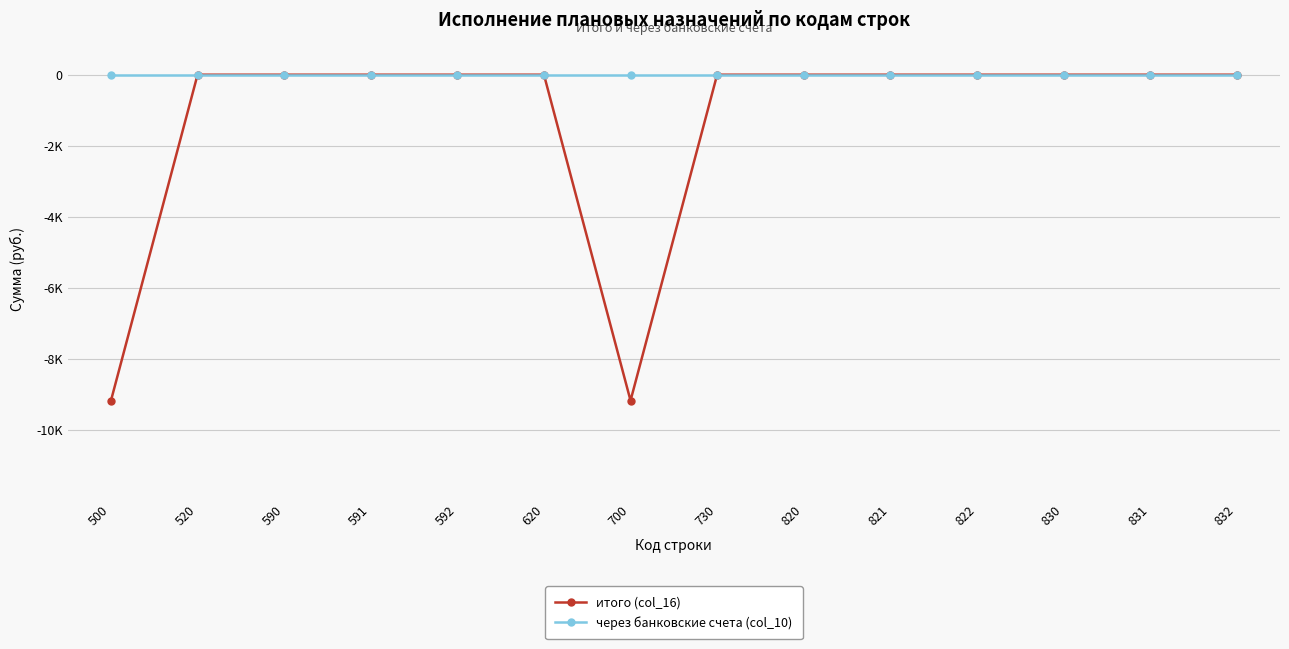

What is the sum of all итого (col_16) values?

-18368.5